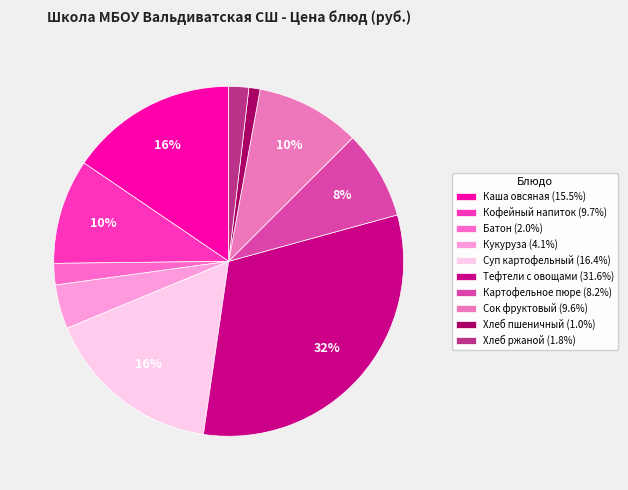

Is there any slice that represents more than half of the pie?

No